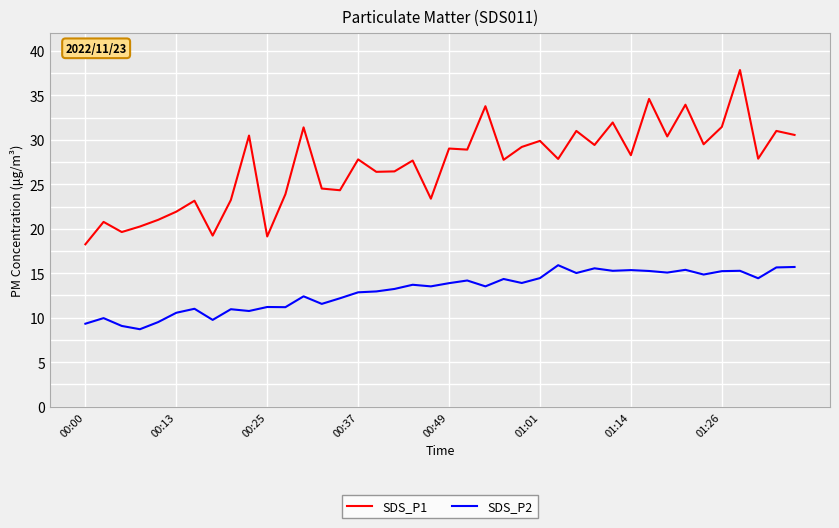

What is the difference between the second highest and minimum values in the SDS_P2 series?

7.0